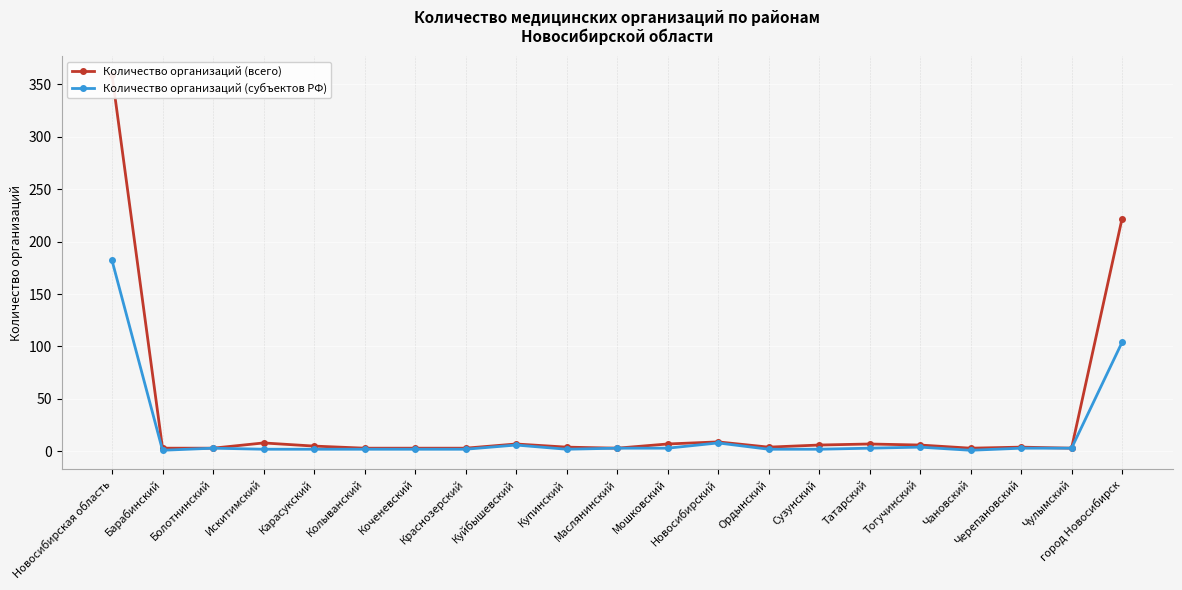

The value of Количество организаций (субъектов РФ) at Новосибирский is 8. True or false?

True